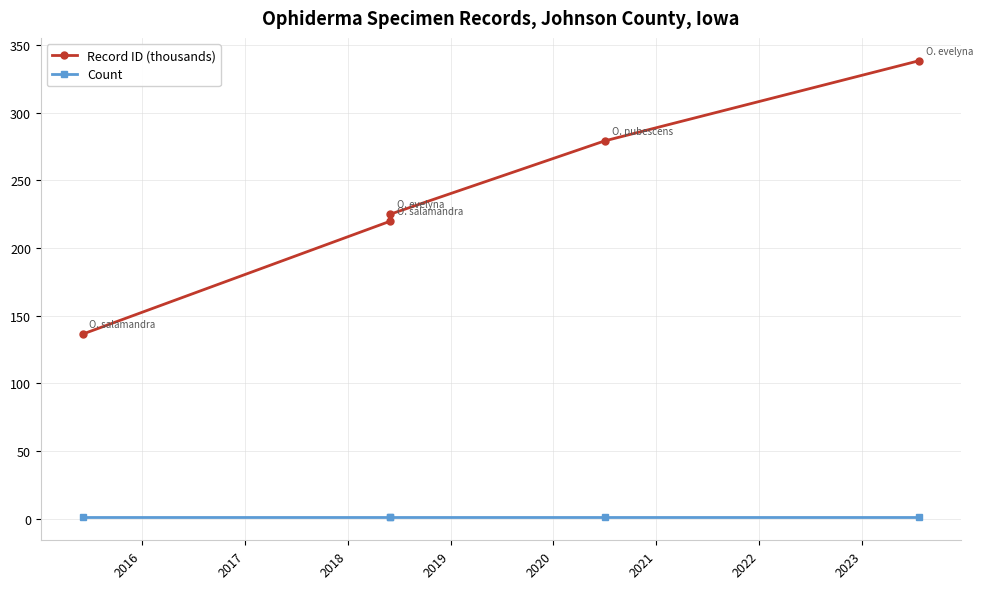

How many categories are shown in the chart?

5